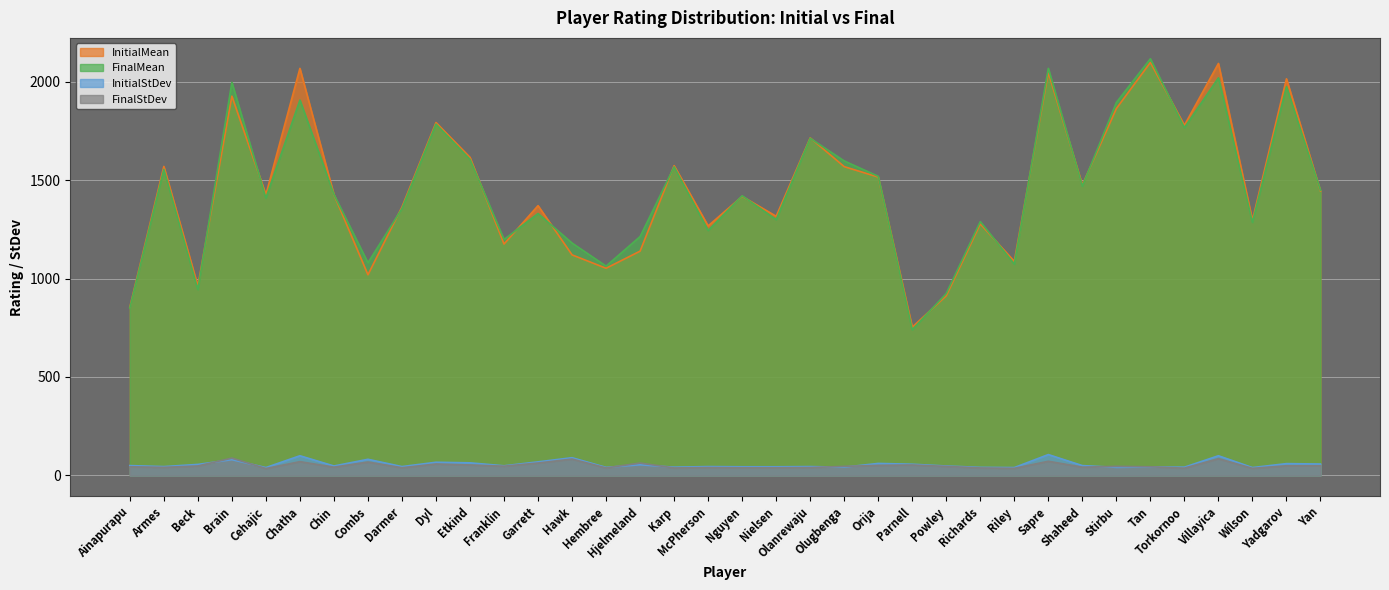

Which has a higher value, Dyl or Garrett?

Dyl